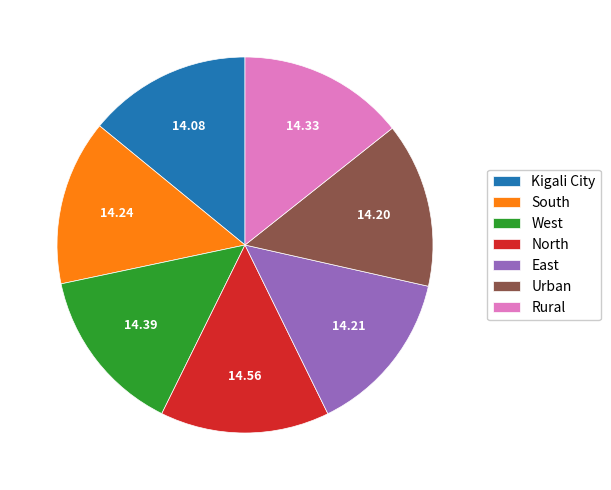

Does Rural represent more than half of the total?

No